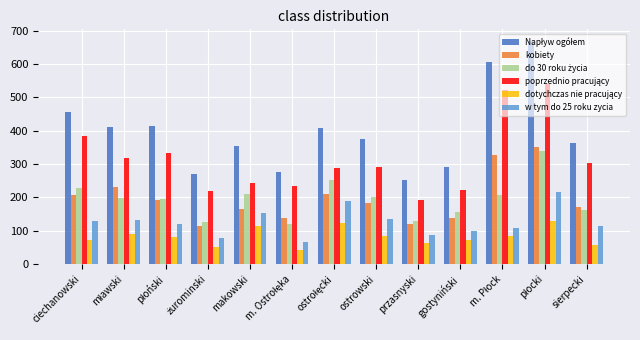

What is the difference between the second highest and second lowest values in the w tym do 25 roku zycia series?

113